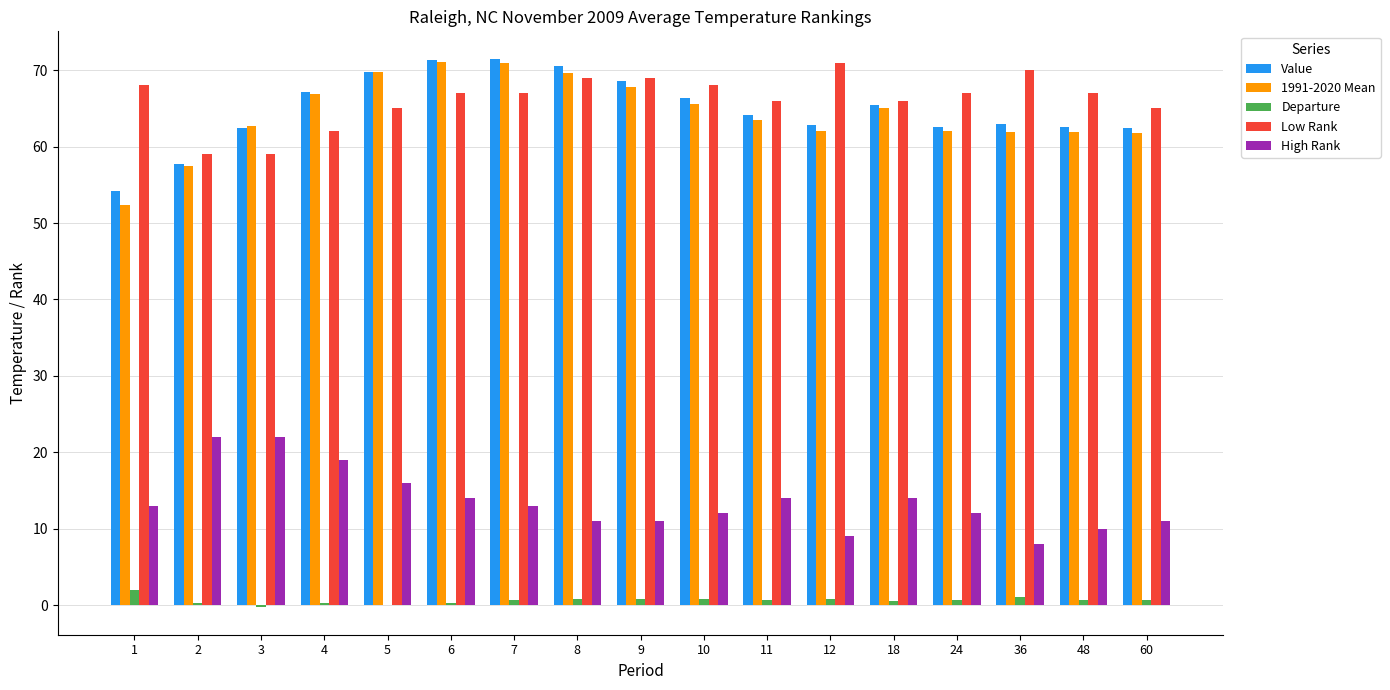

Is it true that Departure equals 0.2 at 4?

True